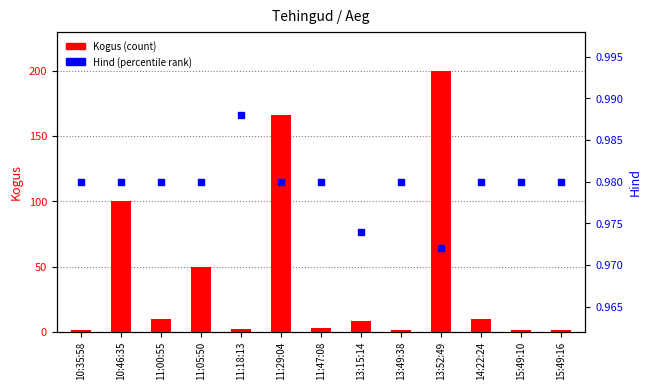

At how many categories does at least one series exceed 85?

3